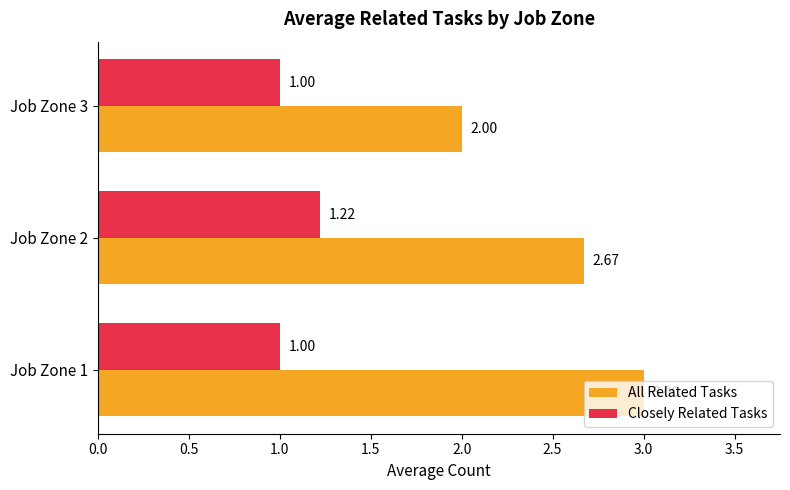

List the labels in order of All Related Tasks value, smallest first.

Job Zone 3, Job Zone 2, Job Zone 1